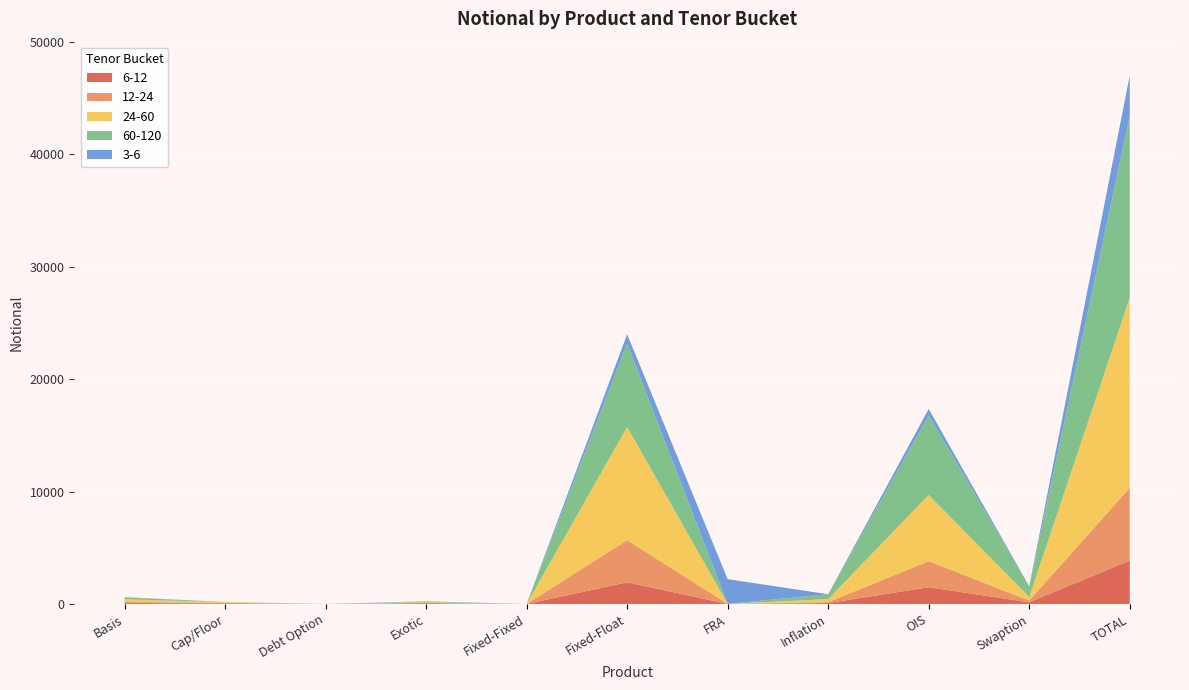

Reading left to right, what are all the values shown in this chart?

6-12: Basis=84	Cap/Floor=58	Debt Option=0	Exotic=74	Fixed-Fixed=0	Fixed-Float=1927	FRA=4	Inflation=81	OIS=1490	Swaption=148	TOTAL=3866
12-24: Basis=85	Cap/Floor=53	Debt Option=0	Exotic=15	Fixed-Fixed=0	Fixed-Float=3746	FRA=1	Inflation=83	OIS=2314	Swaption=159	TOTAL=6455
24-60: Basis=246	Cap/Floor=54	Debt Option=0	Exotic=66	Fixed-Fixed=0	Fixed-Float=10065	FRA=0	Inflation=269	OIS=5891	Swaption=312	TOTAL=16904
60-120: Basis=174	Cap/Floor=8	Debt Option=0	Exotic=62	Fixed-Fixed=0	Fixed-Float=7415	FRA=0	Inflation=434	OIS=7069	Swaption=959	TOTAL=16121
3-6: Basis=15	Cap/Floor=8	Debt Option=0	Exotic=19	Fixed-Fixed=0	Fixed-Float=828	FRA=2200	Inflation=0	OIS=580	Swaption=0	TOTAL=3650